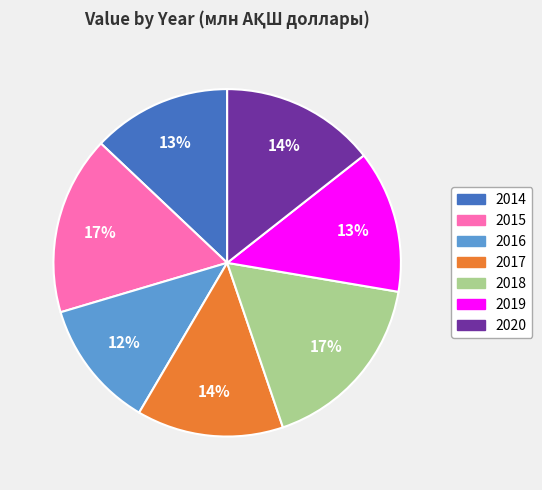

What percentage is the 2020 slice, to the nearest percent?

14%